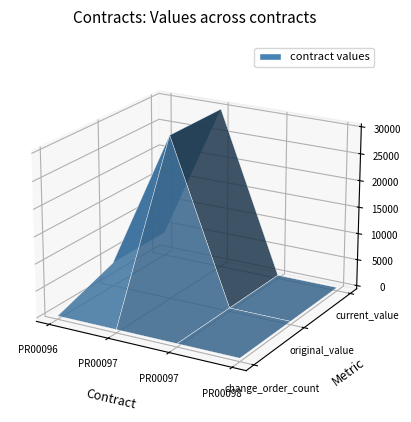

Reading left to right, extract all data points from this chart.

change_order_count: 0.0	0.0	0.0	0.0
original_value: 3832.5	29869.4	0.0	0.0
current_value: 3832.5	29869.4	0.0	0.0